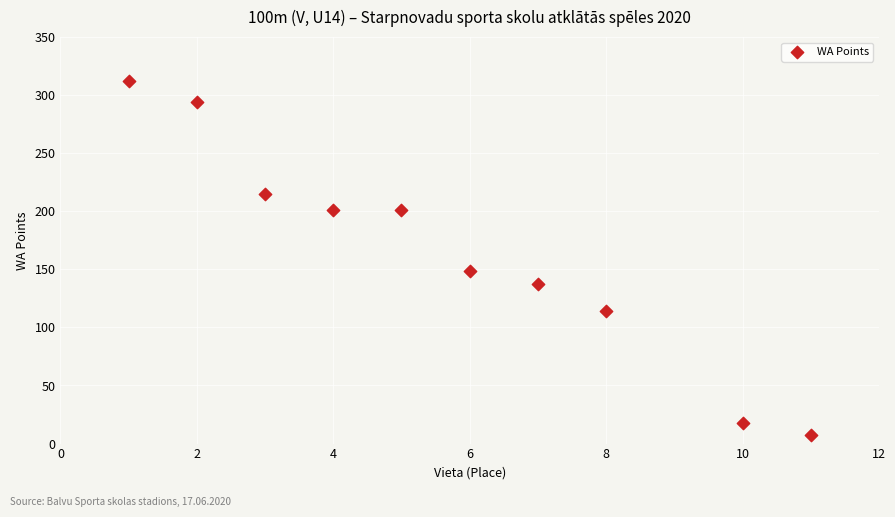

What Y value in the scatter plot is closest to 159?

149